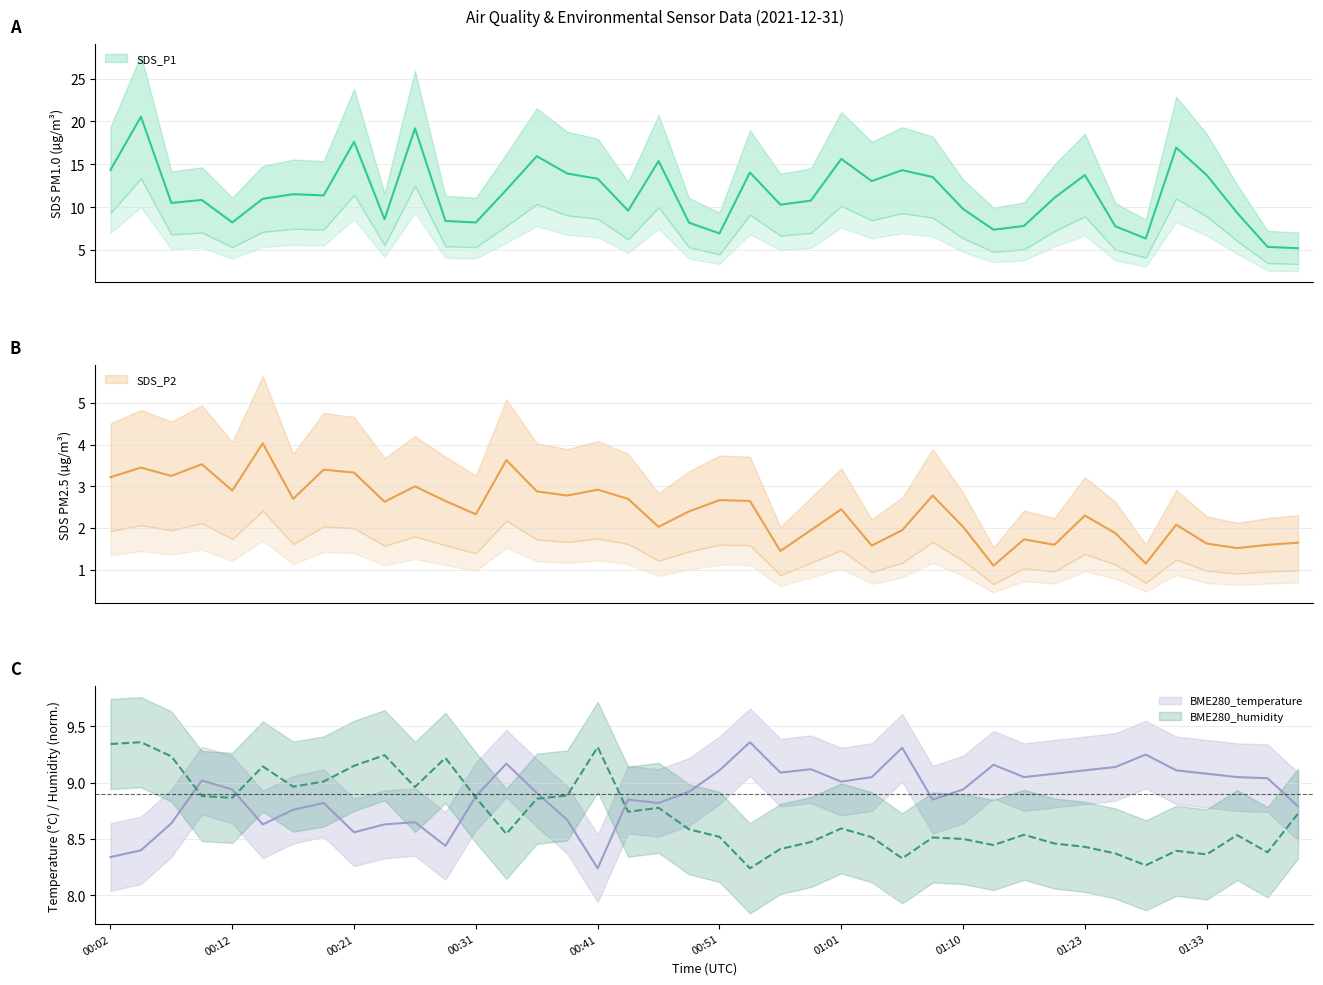

At which category does the chart reach its peak across all series?

00:04